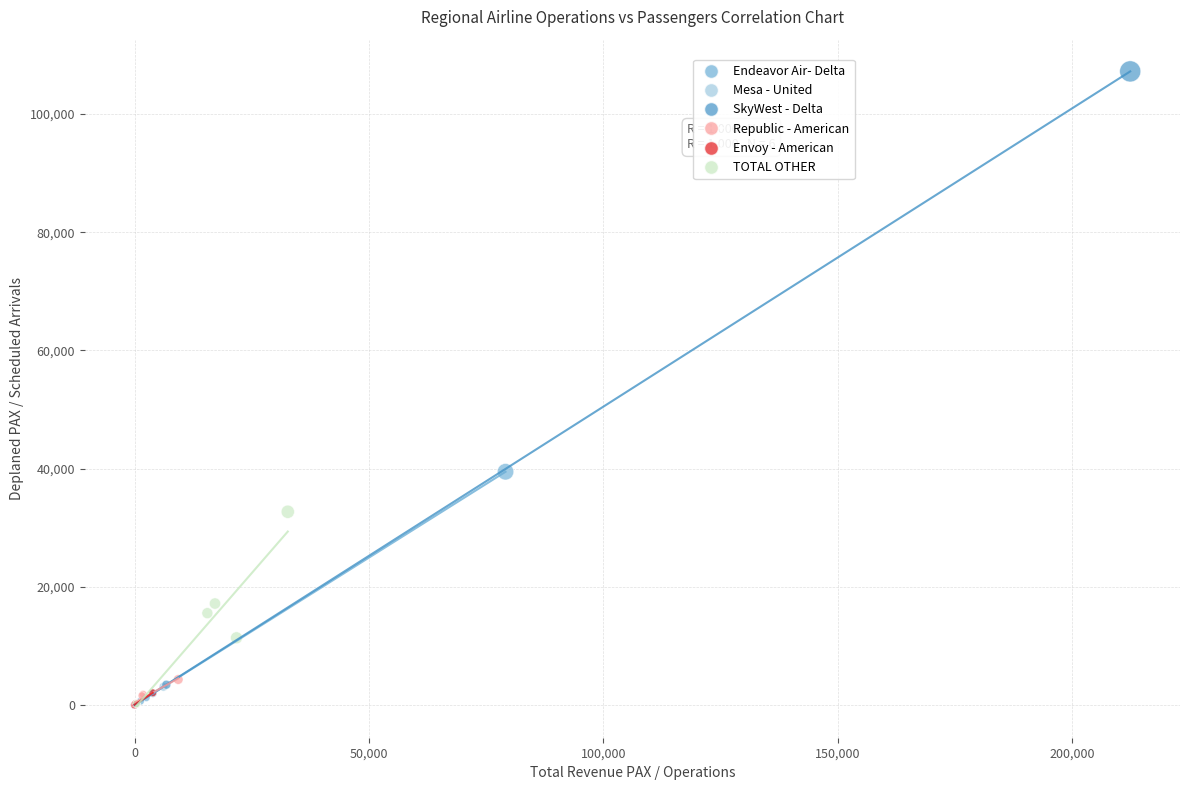

Which series reaches the maximum Y coordinate?

SkyWest - Delta